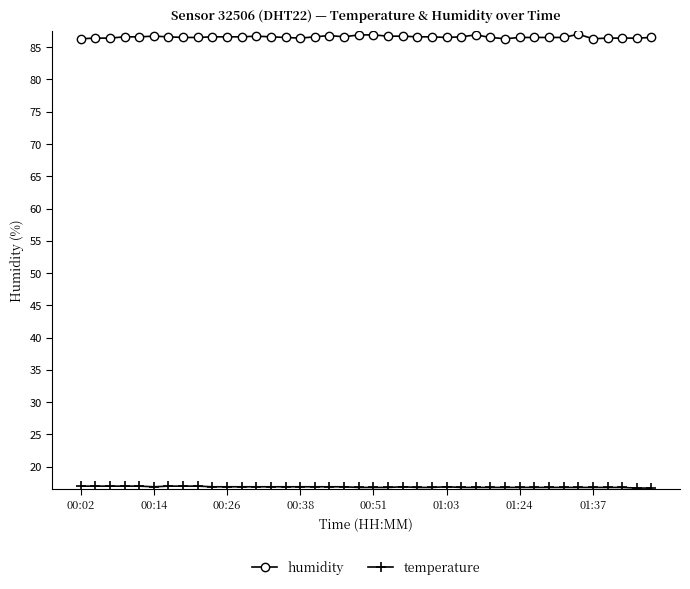

How many lines are shown in the chart?

2